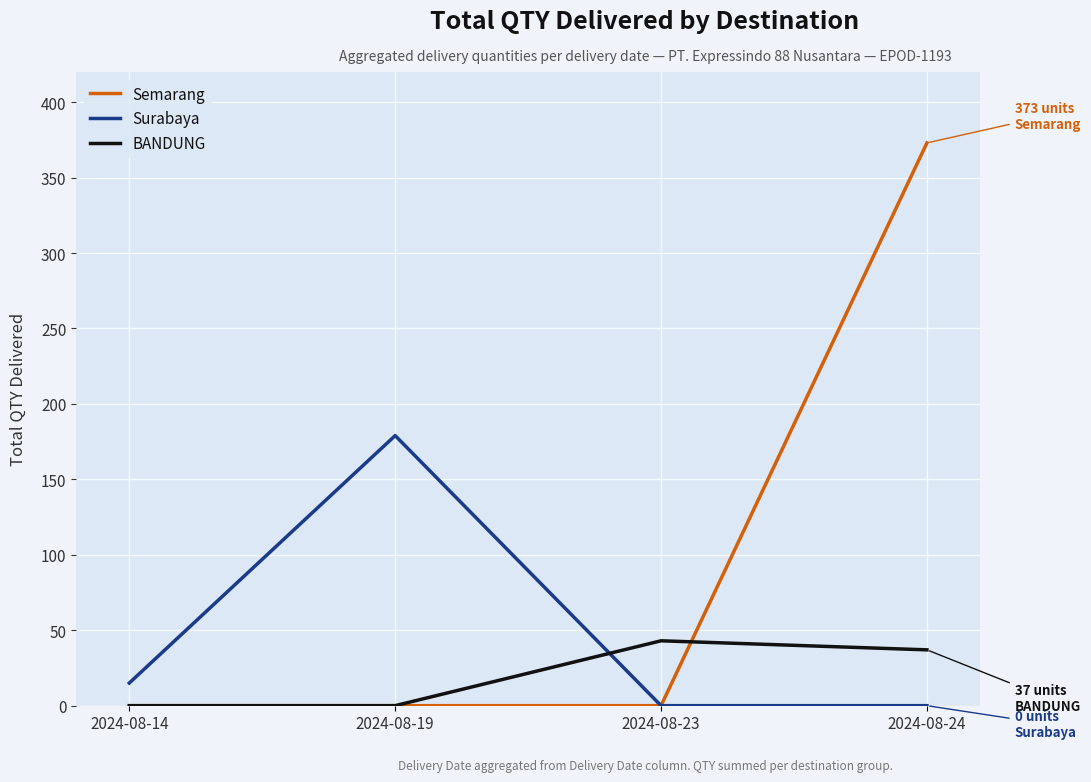

Which series changed the most between 2024-08-19 and 2024-08-23?

Surabaya